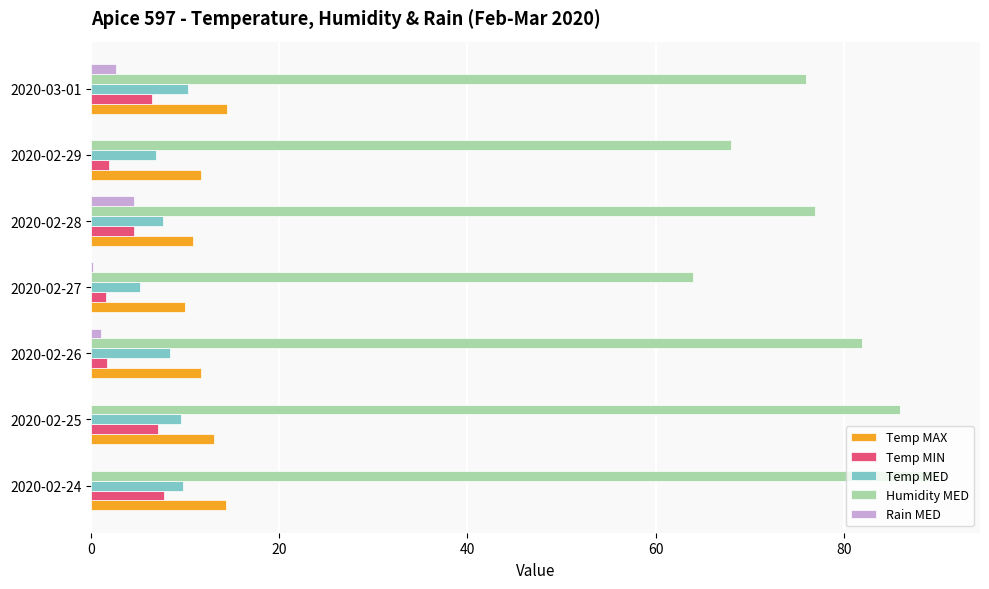

Which series has the widest spread of values?

Humidity MED